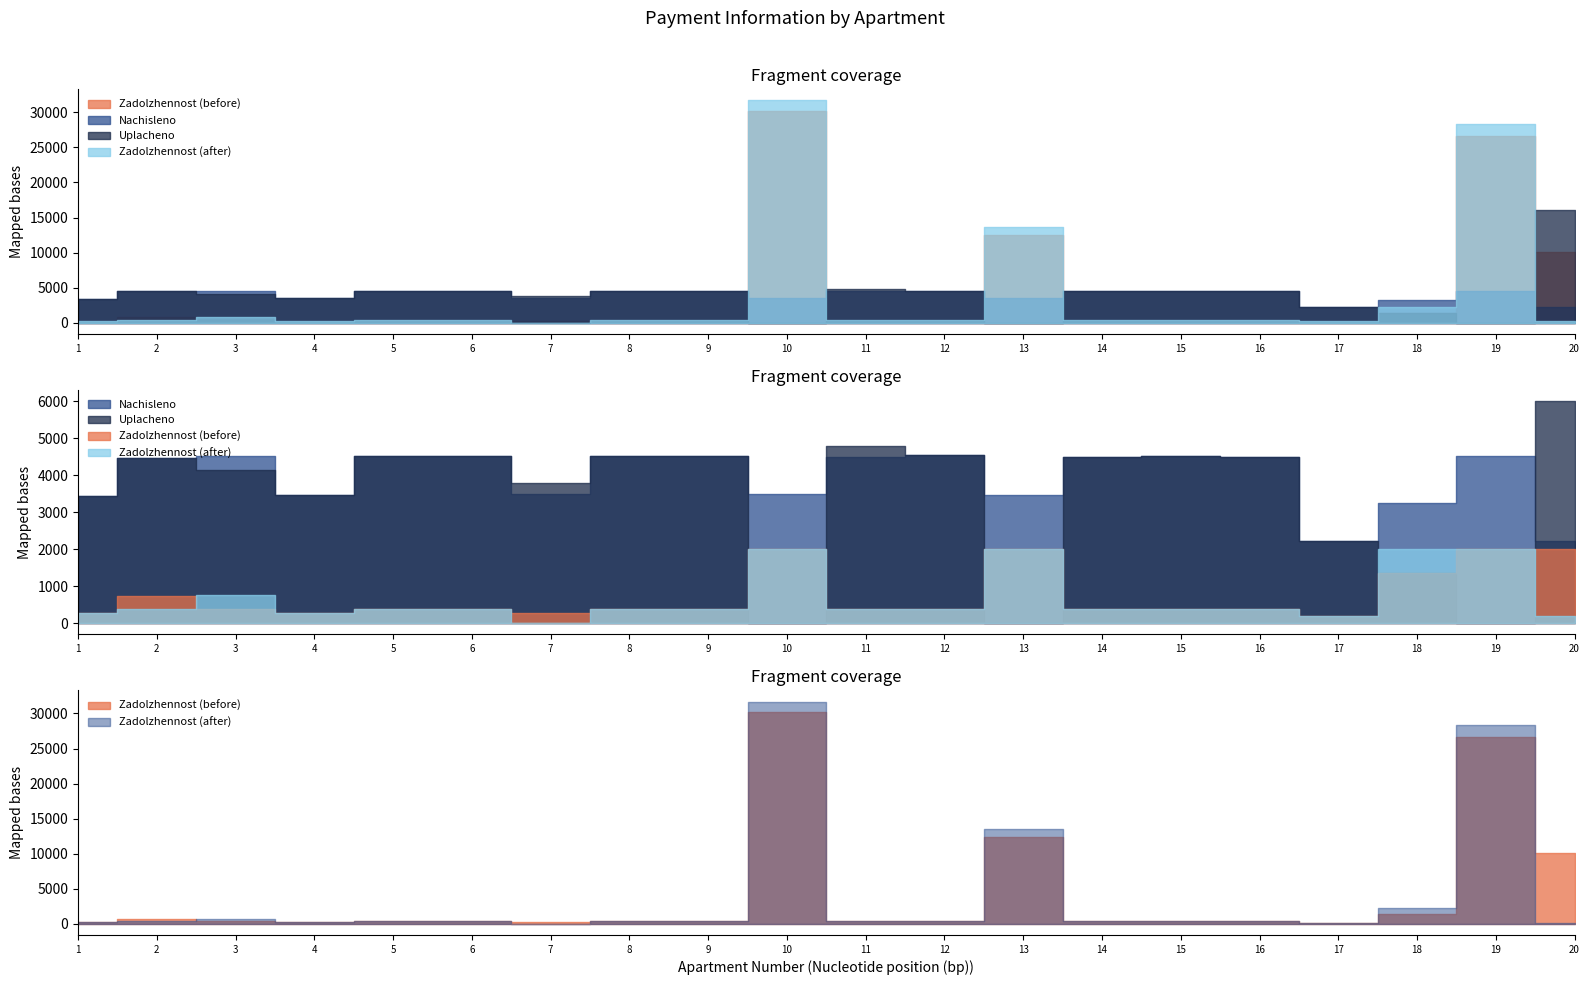

At 19, list the series in order from smallest to largest.

uplacheno, nachisleno, zadolzhennost, zadolzhennost_after